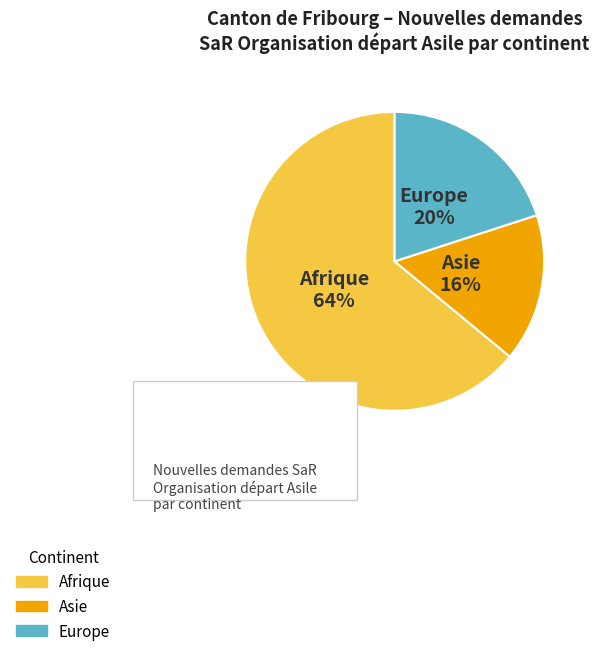

To the nearest percent, what portion does Europe represent?

20%